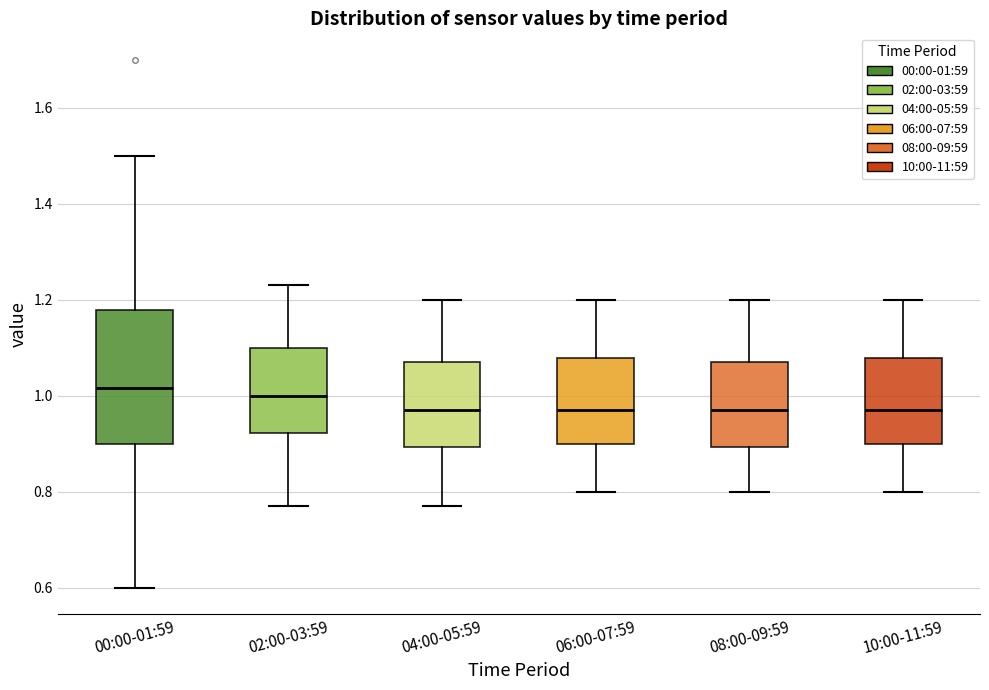

Reading left to right, transcribe this box plot: for each box, give where its median line is, the range the box spans, and where its two whiskers end, as read against the y-axis. The values are not printed on the chart, so give them approximately, as read against the axis.

00:00-01:59: median 1.02, box 0.90 to 1.18, whiskers 0.60 to 1.50
02:00-03:59: median 1.00, box 0.92 to 1.10, whiskers 0.78 to 1.24
04:00-05:59: median 0.98, box 0.90 to 1.08, whiskers 0.78 to 1.20
06:00-07:59: median 0.98, box 0.90 to 1.08, whiskers 0.80 to 1.20
08:00-09:59: median 0.98, box 0.90 to 1.08, whiskers 0.80 to 1.20
10:00-11:59: median 0.98, box 0.90 to 1.08, whiskers 0.80 to 1.20